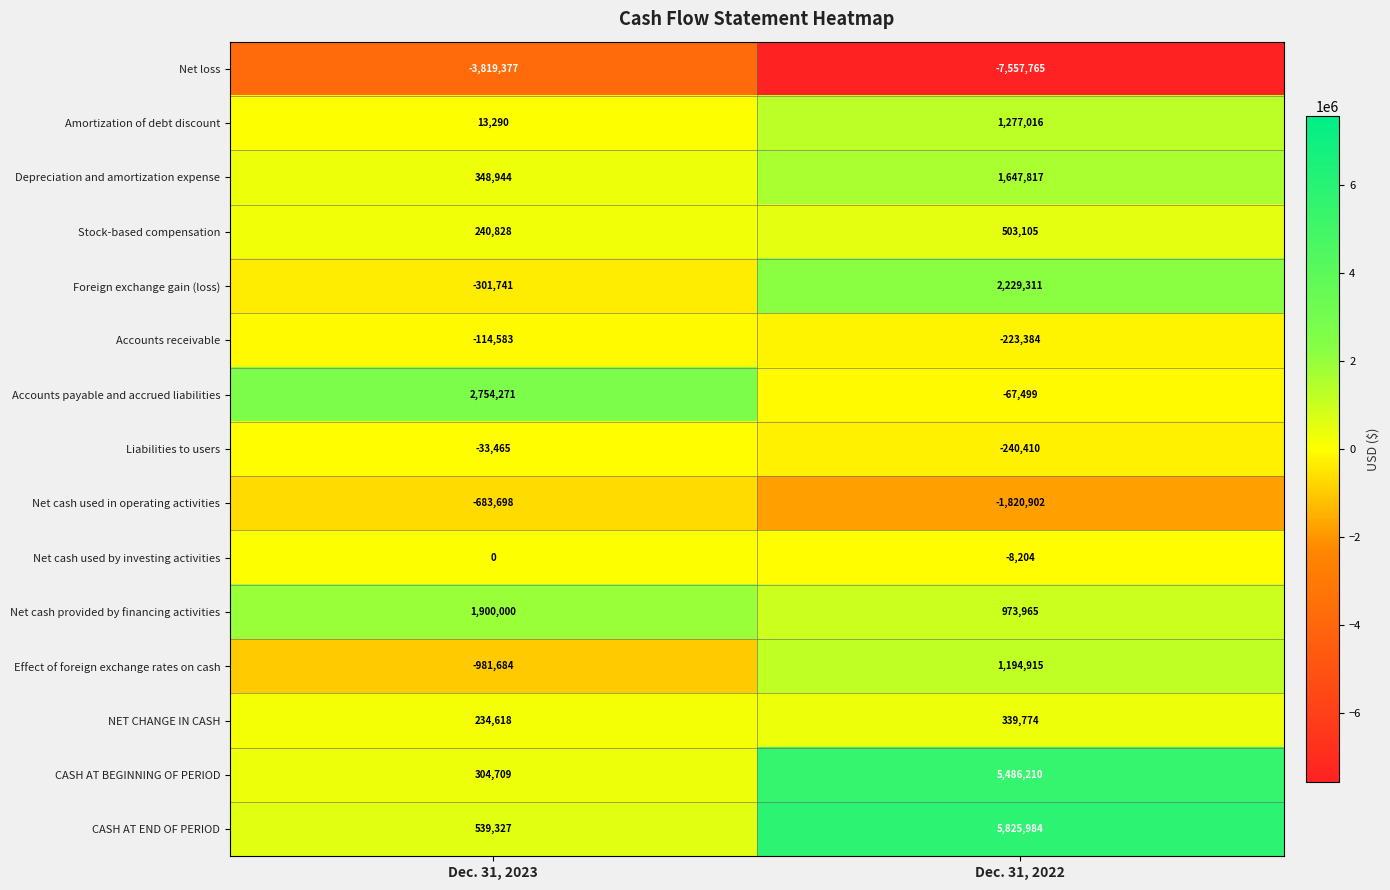

Reading left to right, extract all data points from this chart.

Net loss: -3819377	-7557765
Amortization of debt discount: 13290	1277016
Depreciation and amortization expense: 348944	1647817
Stock-based compensation: 240828	503105
Foreign exchange gain (loss): -301741	2229311
Accounts receivable: -114583	-223384
Accounts payable and accrued liabilities: 2754271	-67499
Liabilities to users: -33465	-240410
Net cash used in operating activities: -683698	-1820902
Net cash used by investing activities: 0	-8204
Net cash provided by financing activities: 1900000	973965
Effect of foreign exchange rates on cash: -981684	1194915
NET CHANGE IN CASH: 234618	339774
CASH AT BEGINNING OF PERIOD: 304709	5486210
CASH AT END OF PERIOD: 539327	5825984